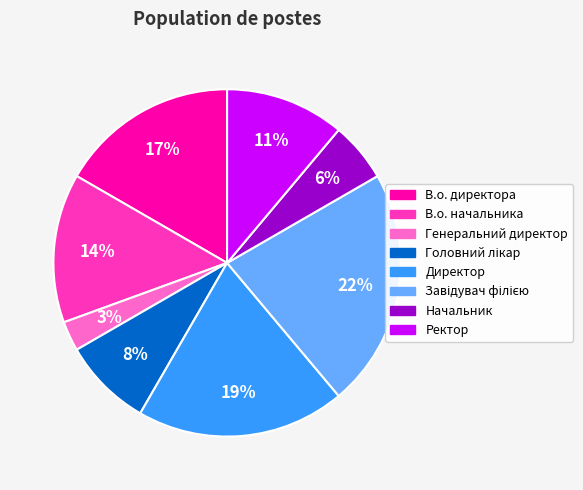

To the nearest percent, what portion does В.о. начальника represent?

14%